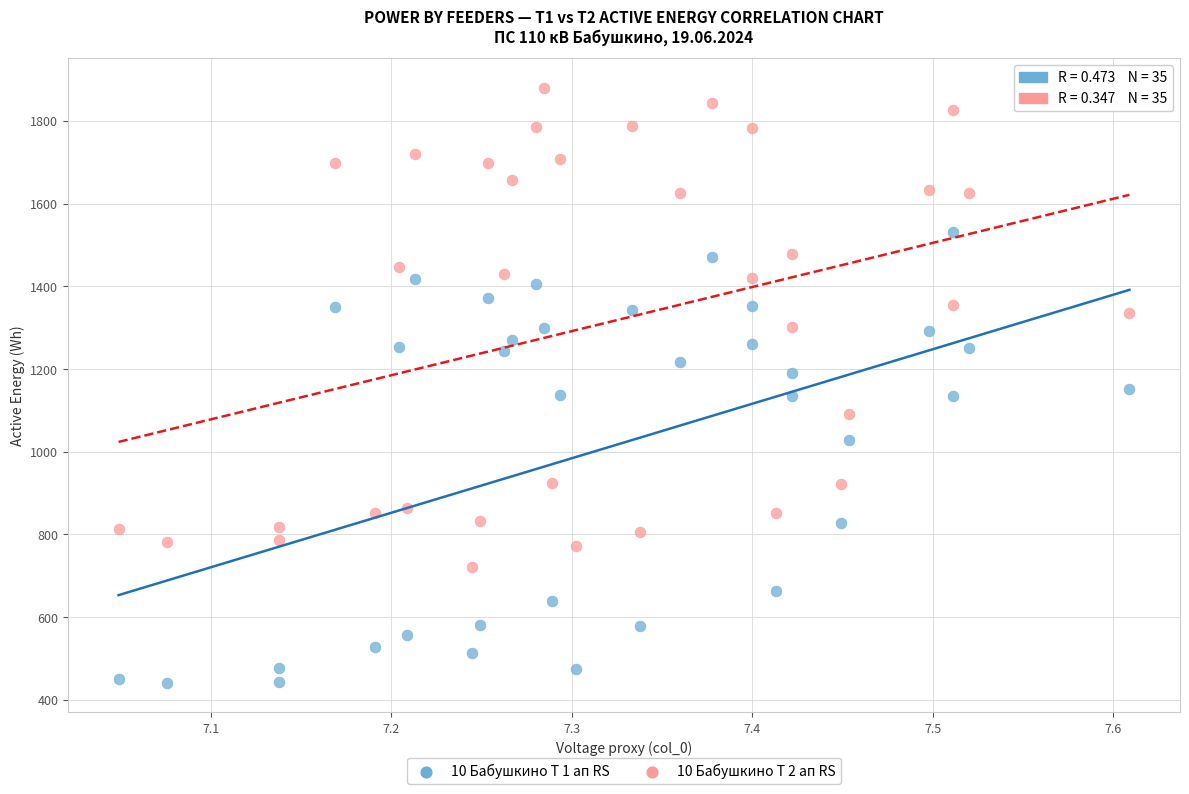

Across all data points, what is the range of Y values (max minus min)?

1437.6